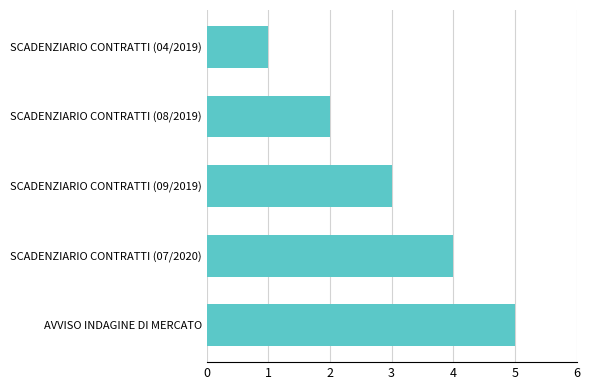

Count the number of categories in the chart.

5